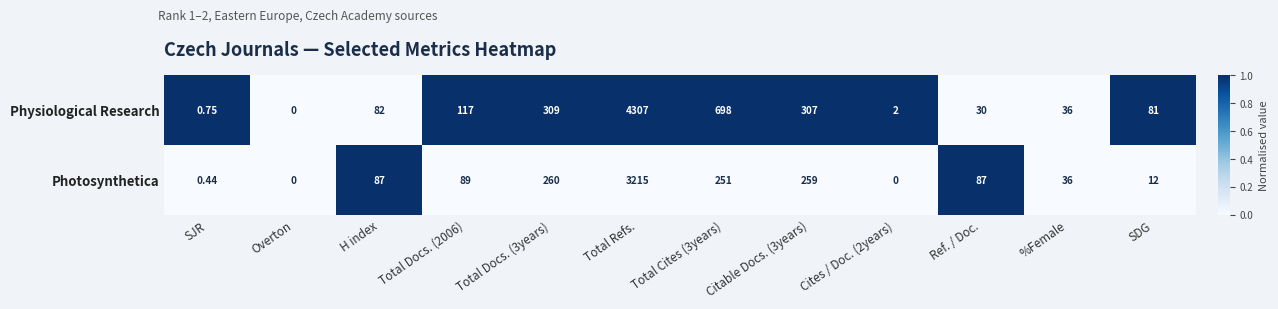

What is the spread (max minus min) of values at Total Docs. (2006)?

28.0